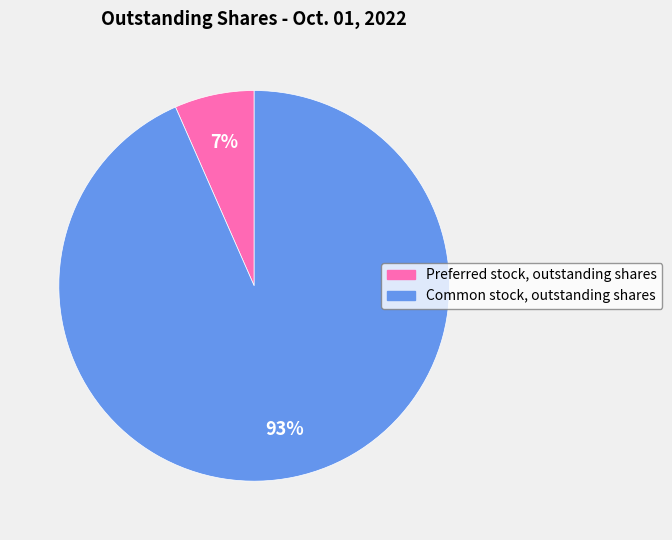

Which has a higher value, Common stock, outstanding shares or Preferred stock, outstanding shares?

Common stock, outstanding shares